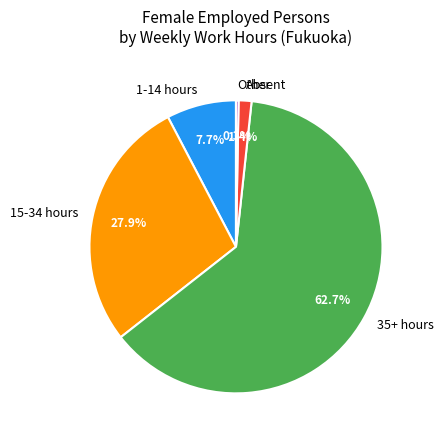

How much of the chart is everything except 15-34 hours?

72.1%